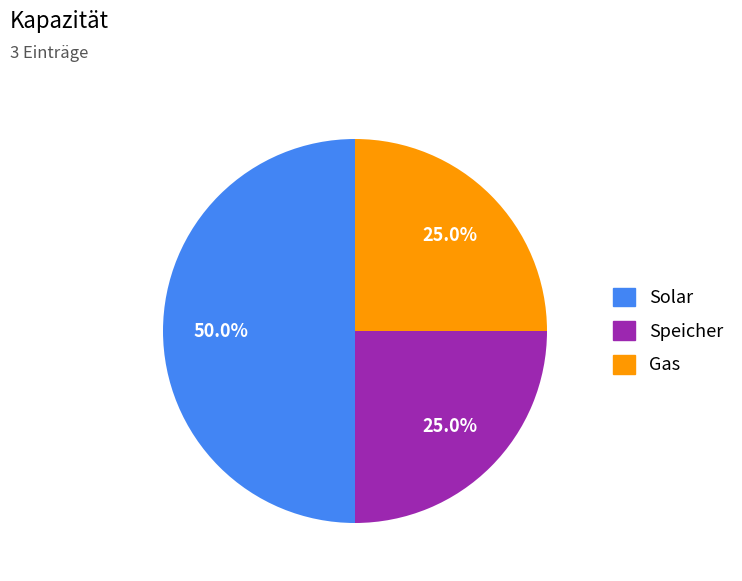

How much of the chart is everything except Speicher?

75.0%